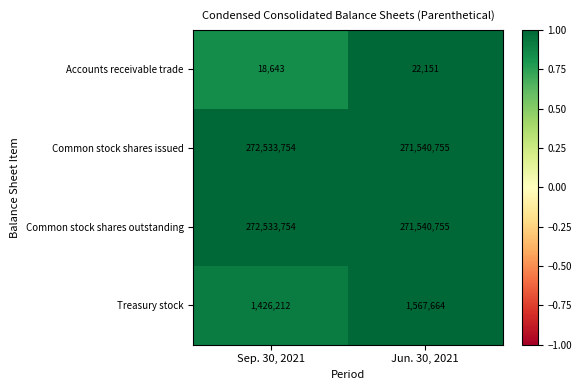

What is the difference between the maximum and minimum values in the Accounts receivable trade series?

3508